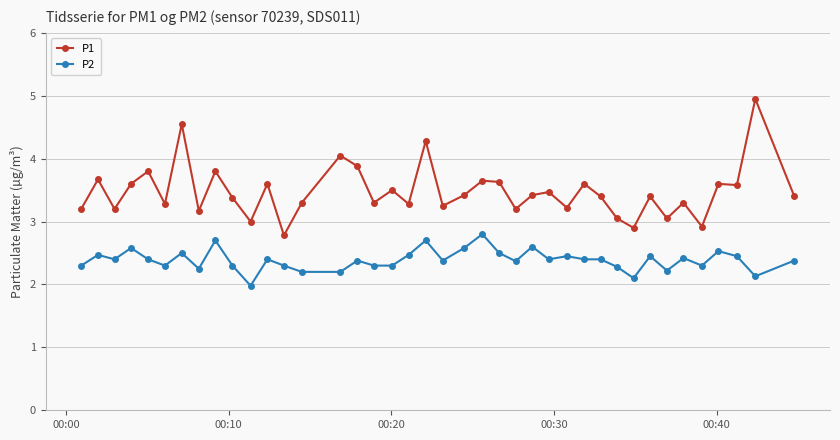

What is the sum of all P2 values?

95.6